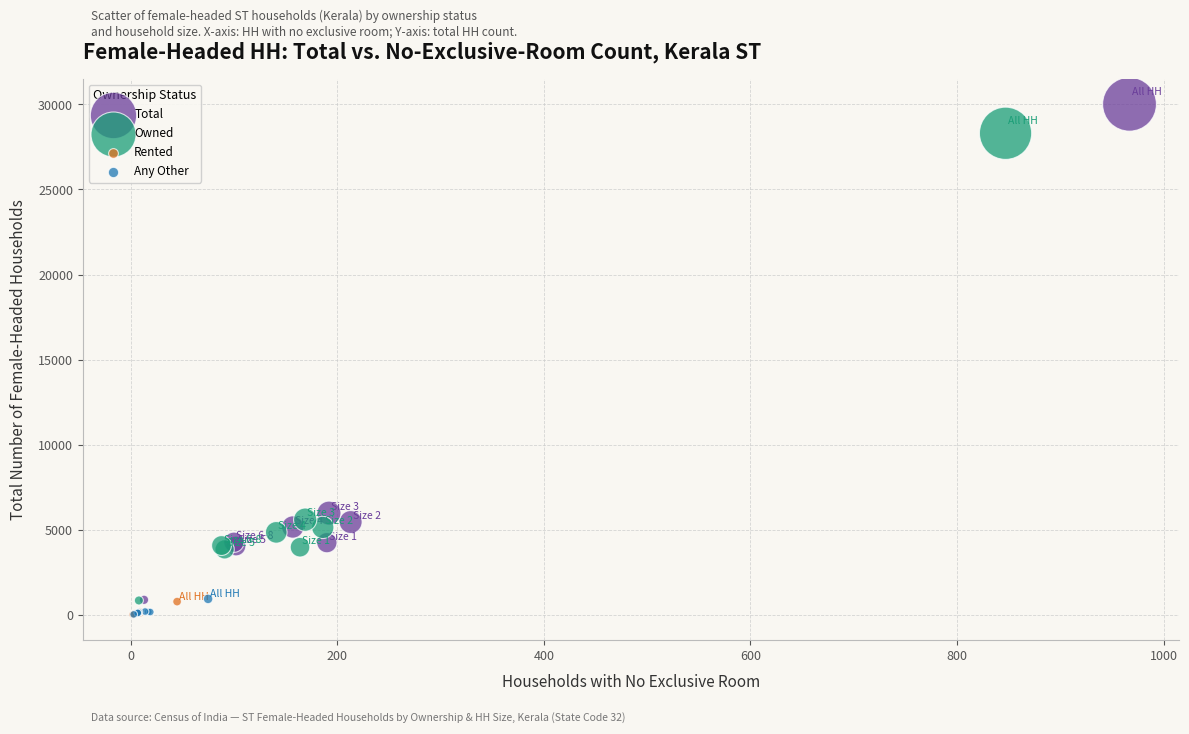

Which series has the largest Y range (max minus min)?

Total